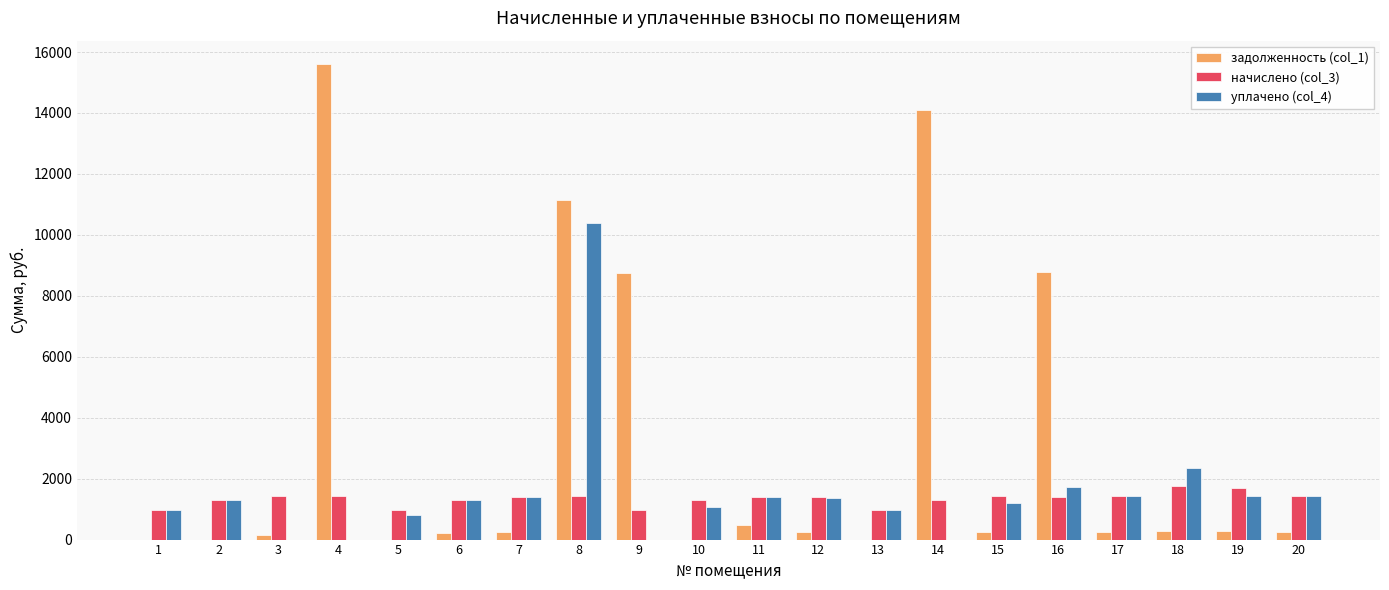

What is the maximum value shown in the chart?

15593.1